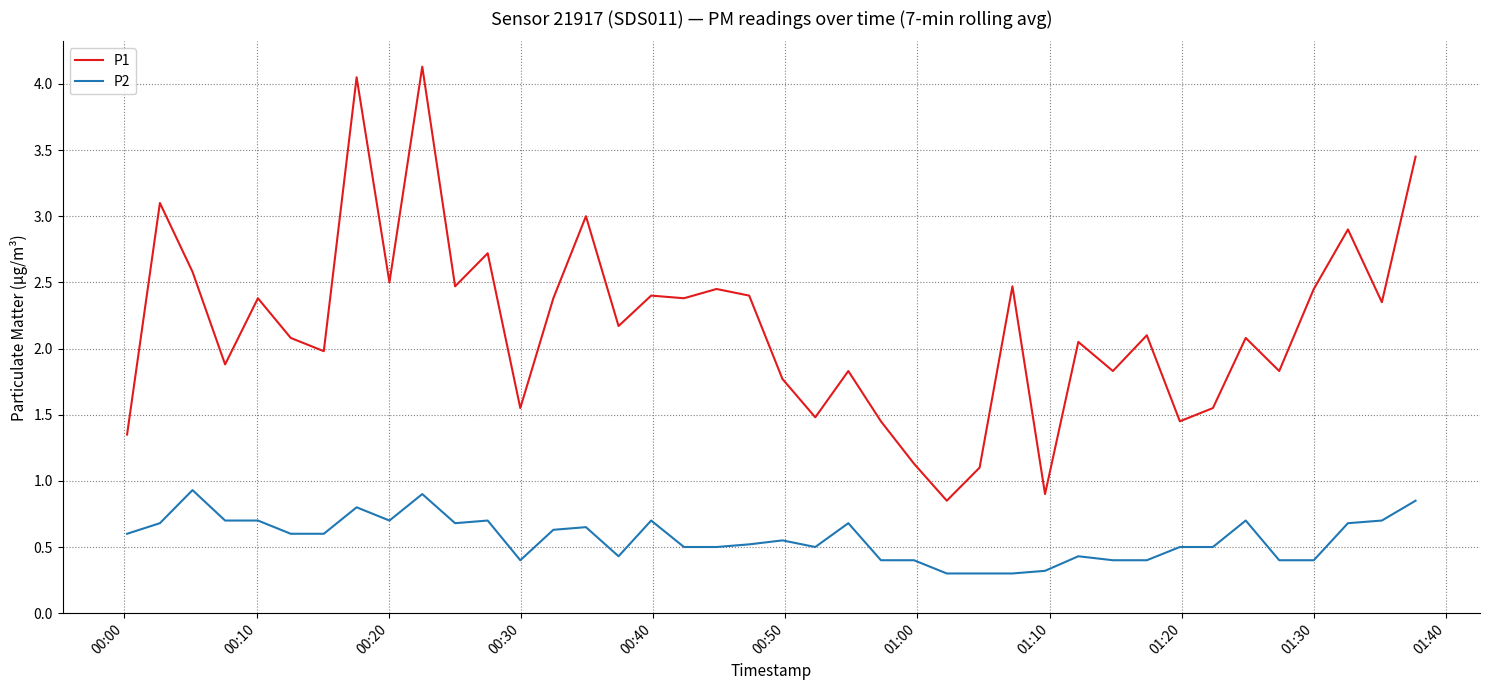

What is the highest value of the P1 series?

4.1